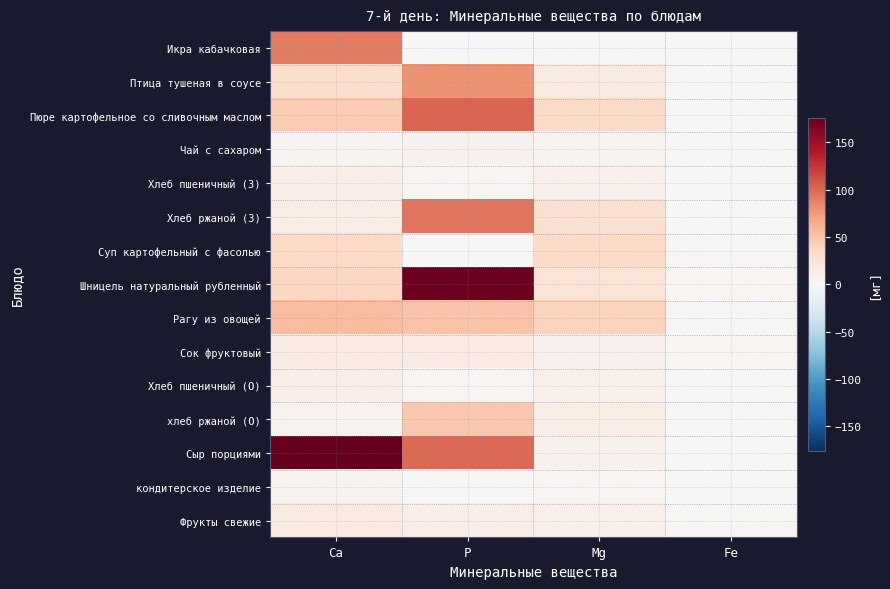

What is the maximum value shown in the chart?

176.0